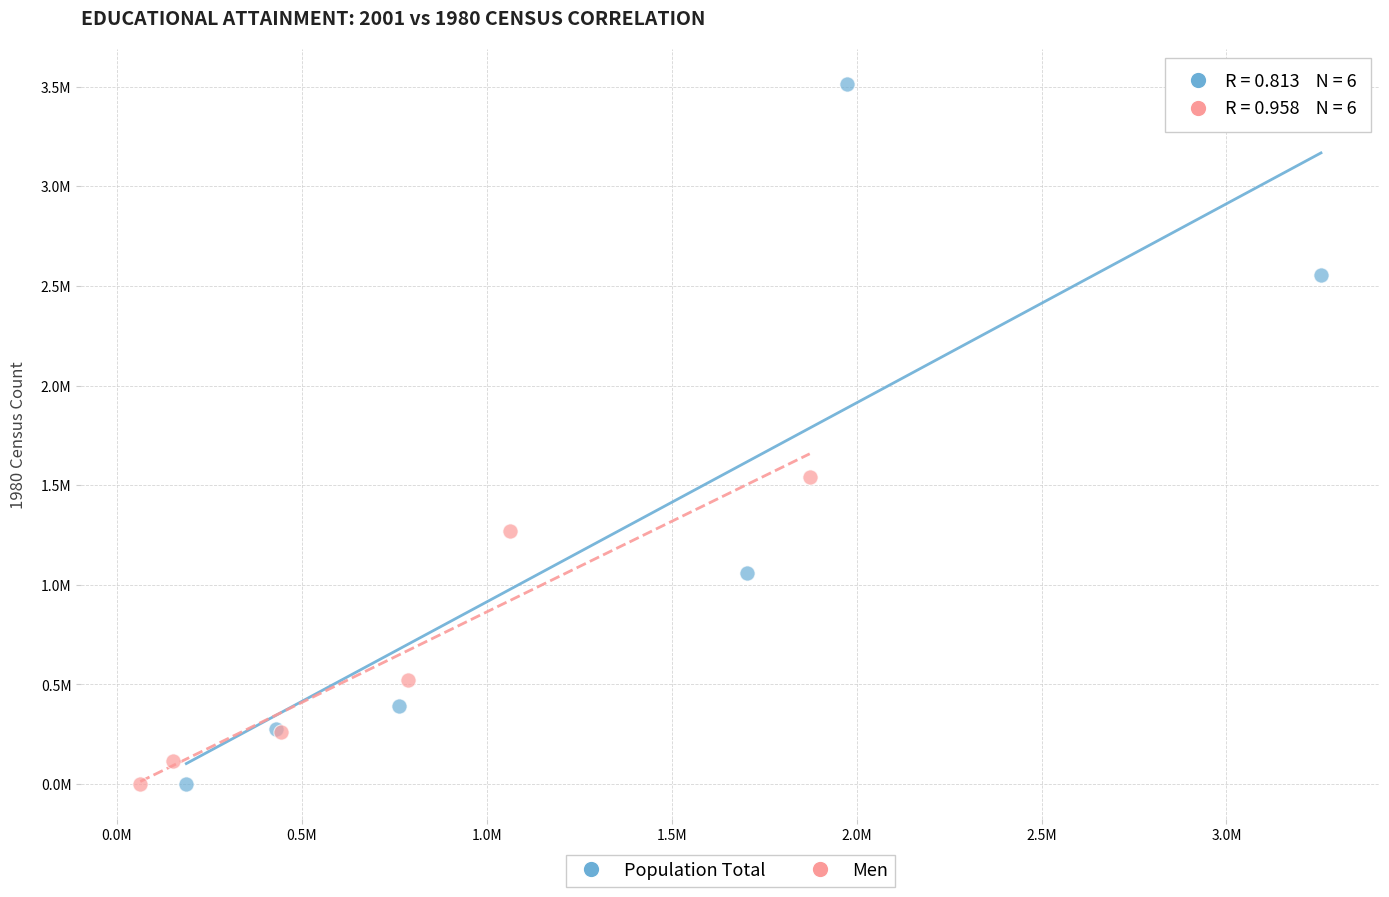

Which series reaches the maximum Y coordinate?

Population Total